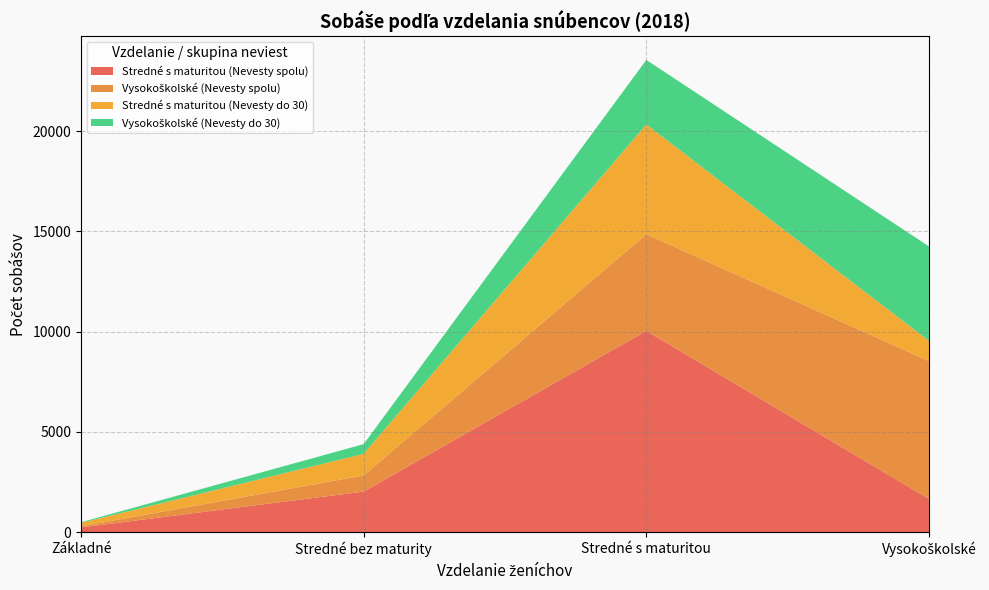

Reading left to right, what are all the values shown in this chart?

Stredné s maturitou (Nevesty spolu): 237	2026	10042	1660
Vysokoškolské (Nevesty spolu): 59	805	4823	6879
Stredné s maturitou (Nevesty do 30): 168	1078	5472	1006
Vysokoškolské (Nevesty do 30): 33	484	3220	4711